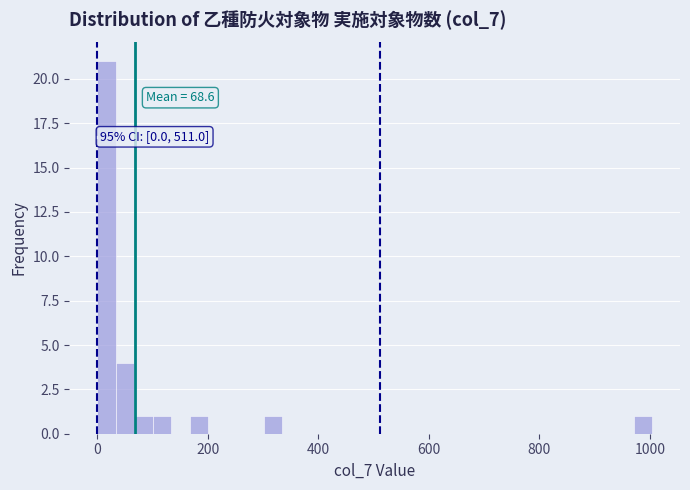

Around what value on the x-axis is the tallest bar? Give the approximate position of its centre, as read against the axis.

20